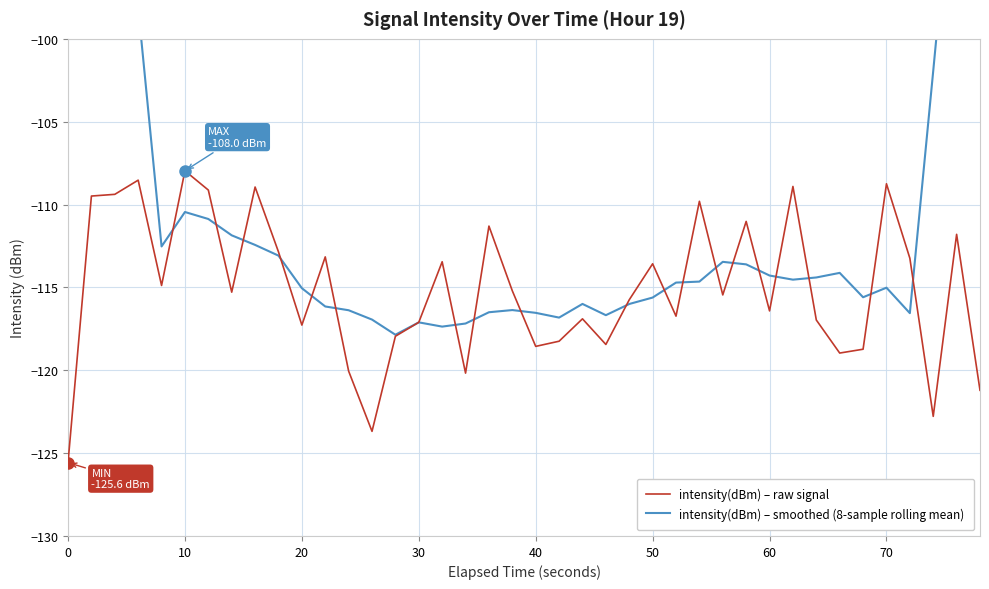

What is the lowest value of the intensity(dBm) – raw signal series?

-125.6